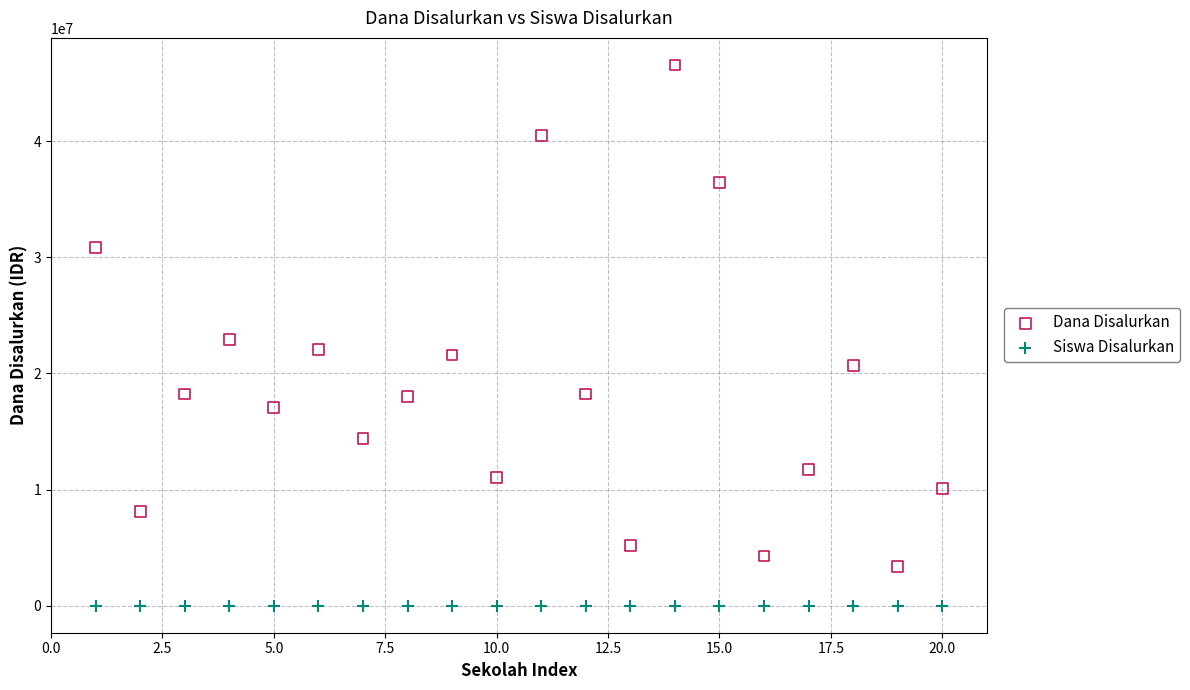

Which series has the widest spread of Y values?

Dana Disalurkan